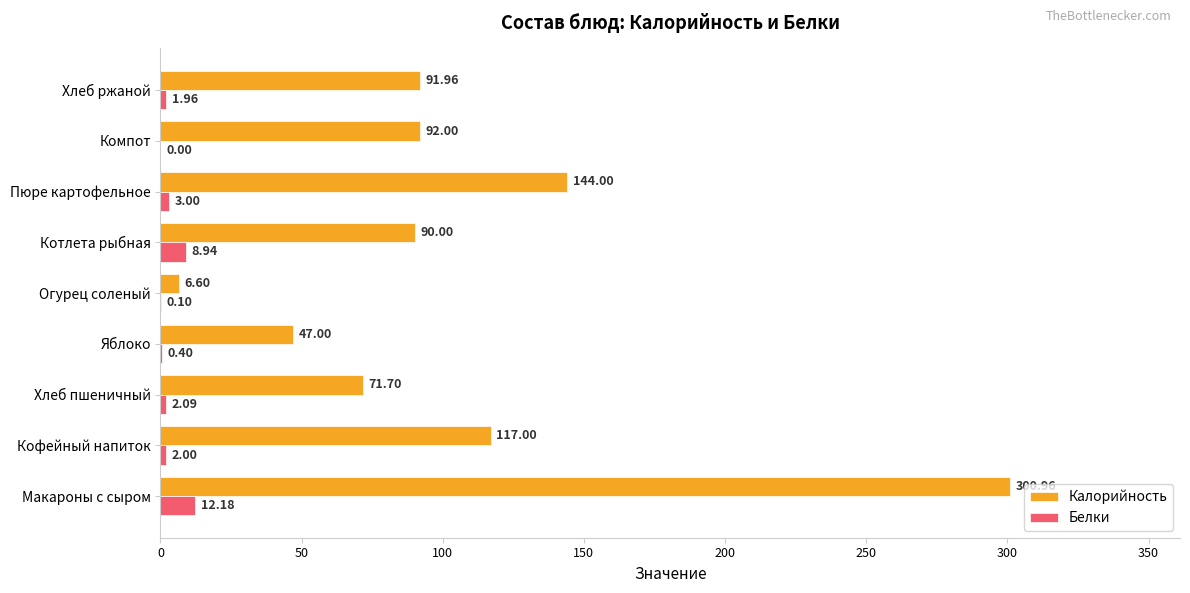

Between Хлеб пшеничный and Хлеб ржаной, which series saw the biggest shift?

Калорийность